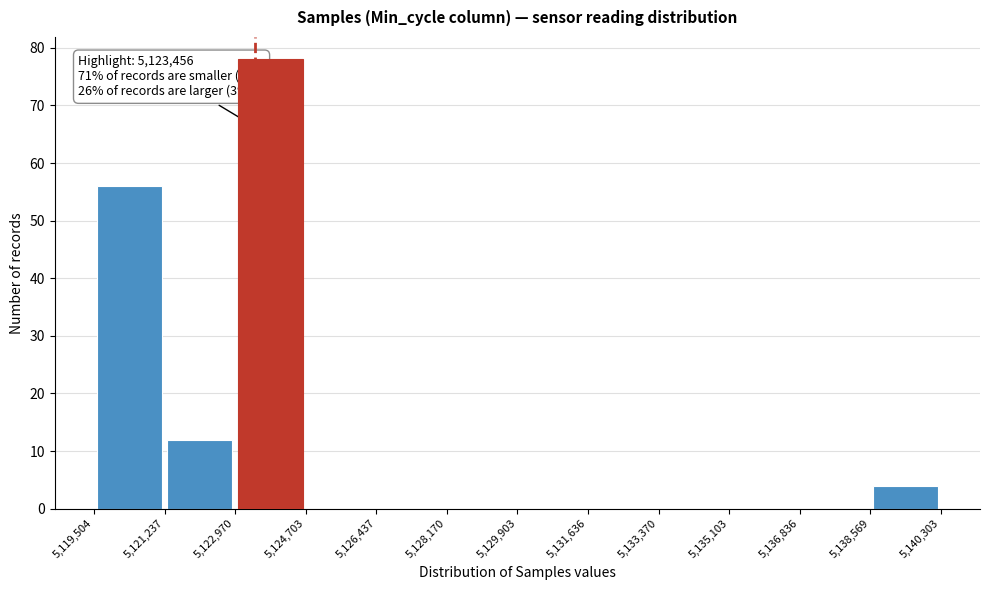

Which range on the x-axis has the tallest bar?

5,122,970 to 5,124,703